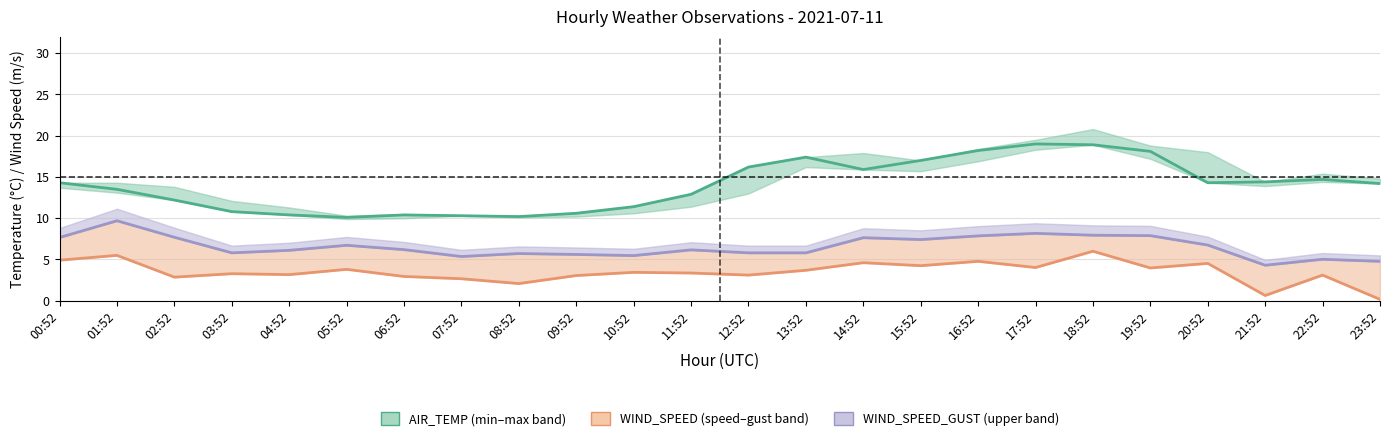

The value of WIND_SPEED_GUST at 12:52 is 3.1. True or false?

True